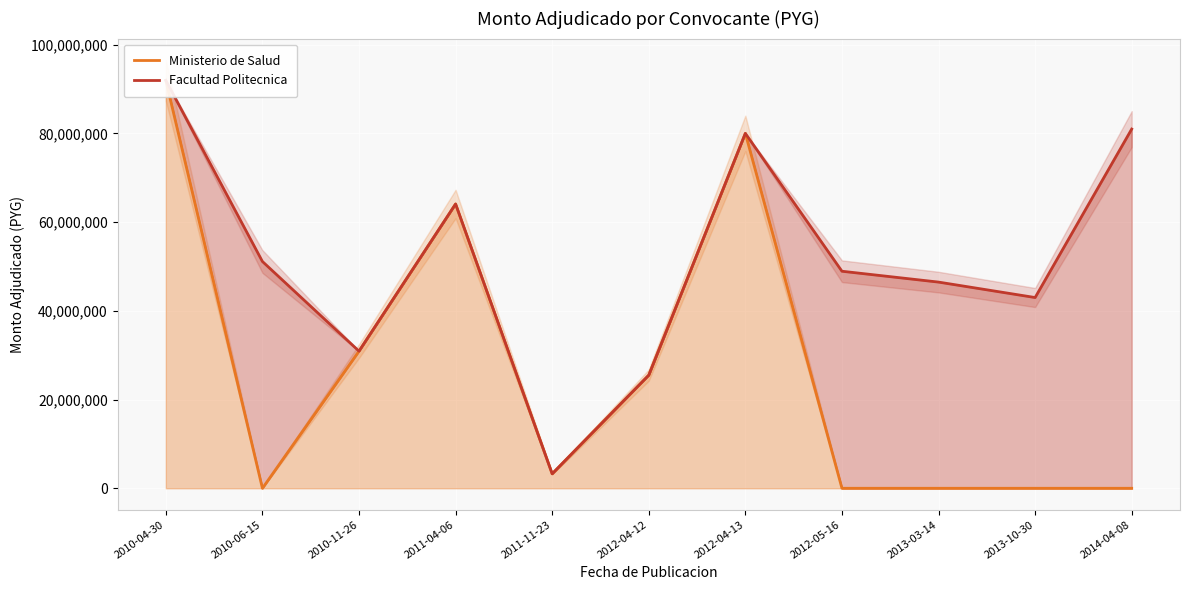

Reading right to left, what are all the values shown in this chart?

Ministerio de Salud: 2014-04-08=0	2013-10-30=0	2013-03-14=0	2012-05-16=0	2012-04-13=80000000	2012-04-12=25500000	2011-11-23=3264000	2011-04-06=64080000	2010-11-26=30912000	2010-06-15=0	2010-04-30=91944000
Facultad Politecnica: 2014-04-08=80973500	2013-10-30=42995715	2013-03-14=46477296	2012-05-16=48923728	2012-04-13=80000000	2012-04-12=25500000	2011-11-23=3264000	2011-04-06=64080000	2010-11-26=30912000	2010-06-15=51123211	2010-04-30=91944000